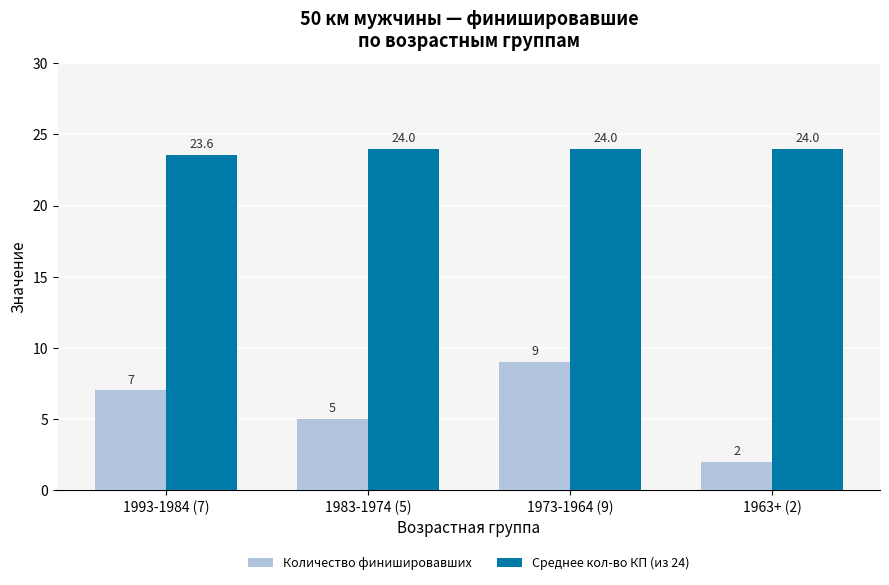

What are all the series names shown in the legend?

Количество финишировавших, Среднее кол-во КП (из 24)